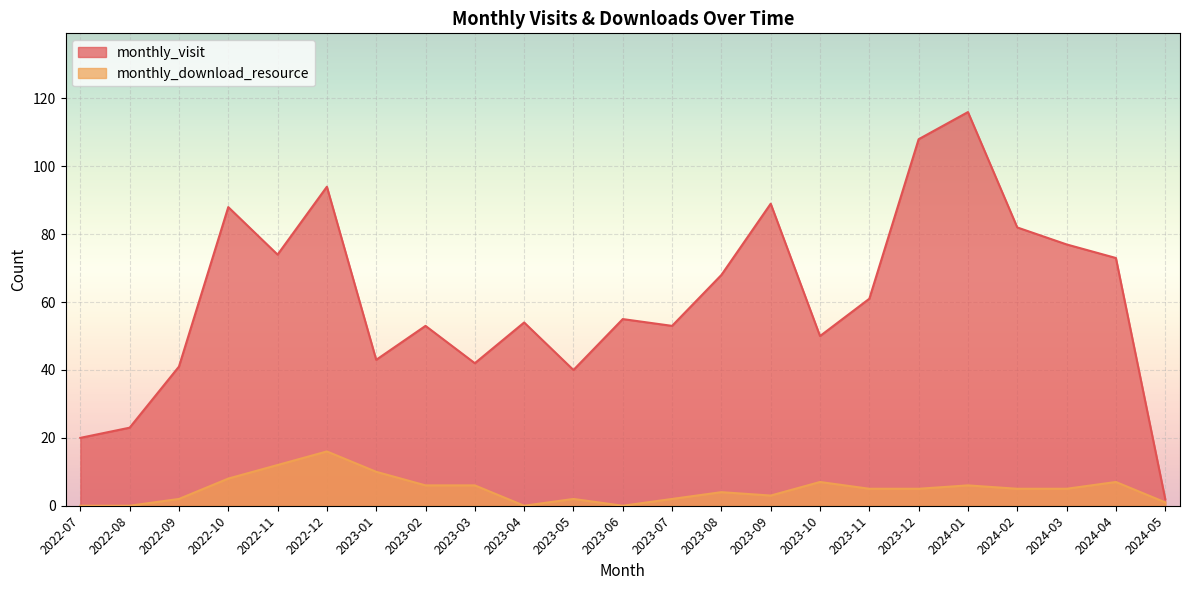

True or false: monthly_visit and monthly_download_resource intersect in this chart.

False